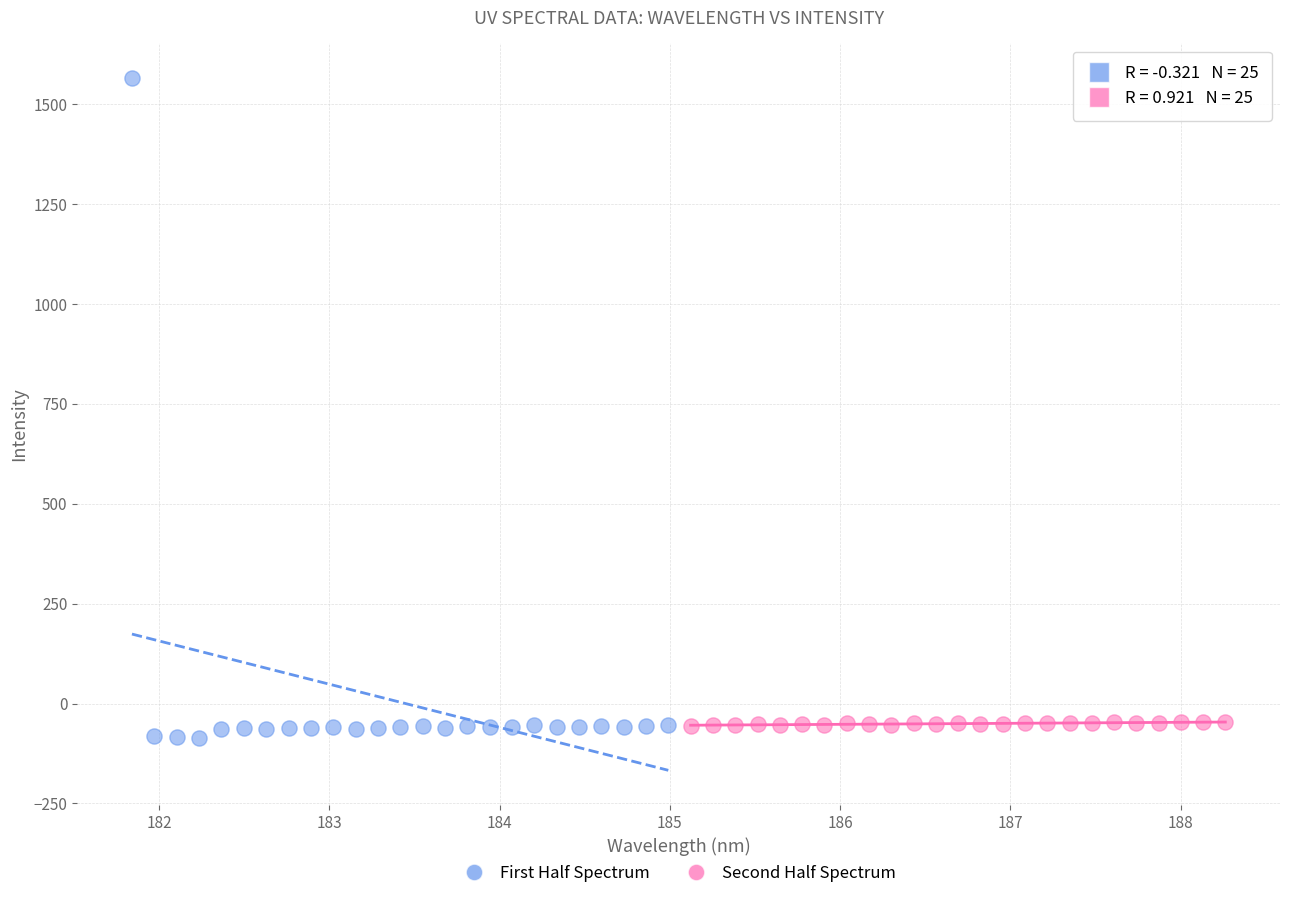

Which series reaches the maximum Y coordinate?

First Half Spectrum